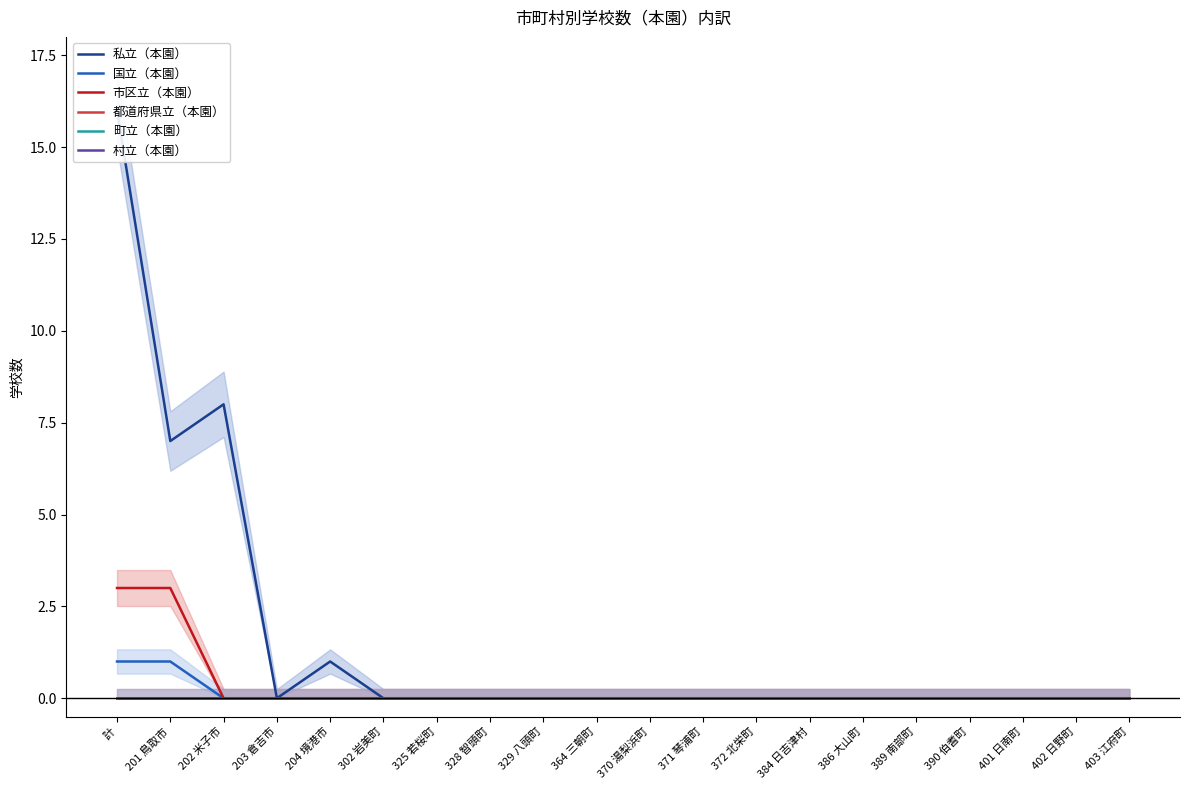

The 市区立（本園） series shows 3 at 計. True or false?

True